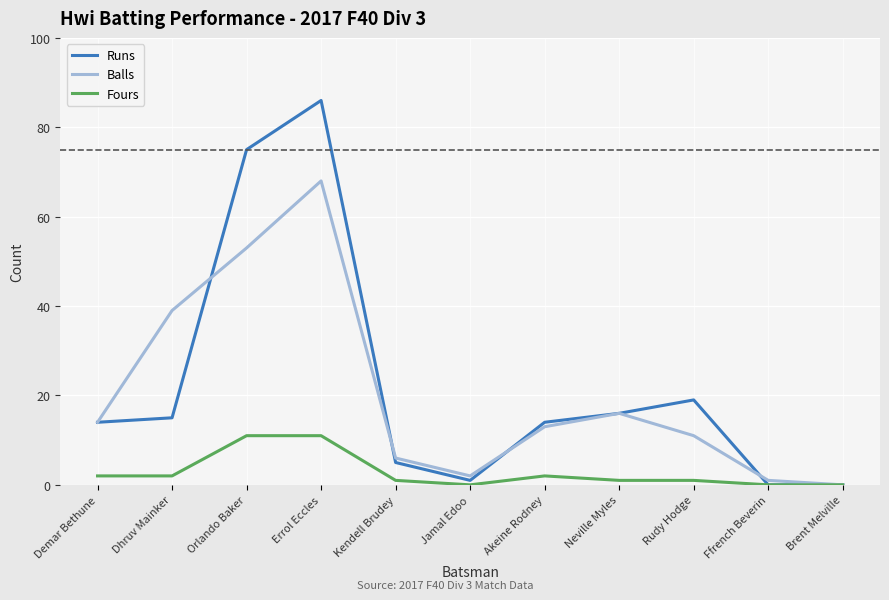

Is it true that Balls equals 16 at Dhruv Mainker?

False